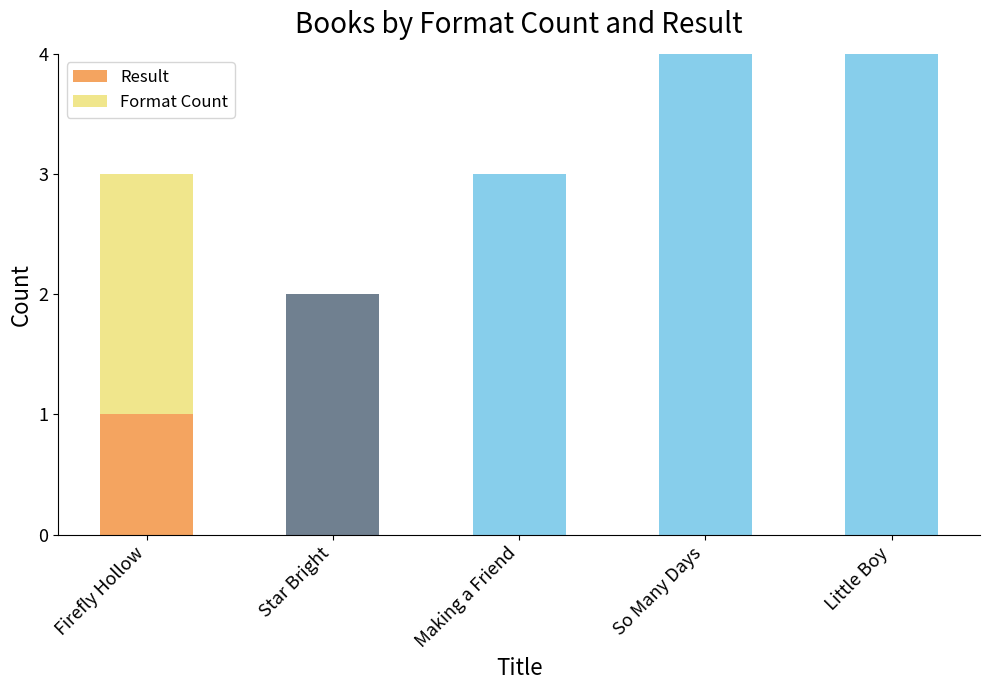

What is the minimum value shown in the chart?

1